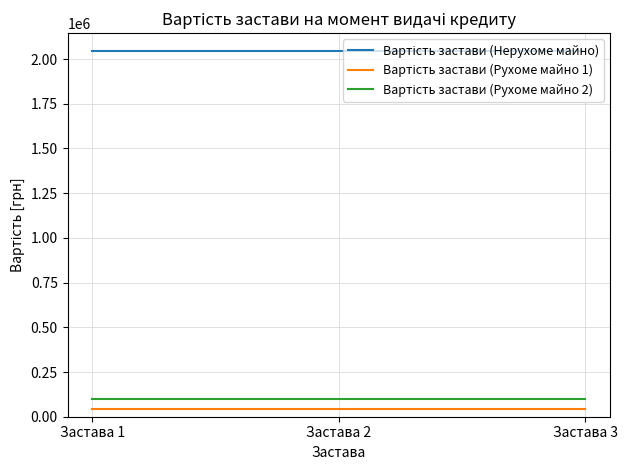

Which series has the largest range (max minus min)?

Вартість застави (Нерухоме майно)